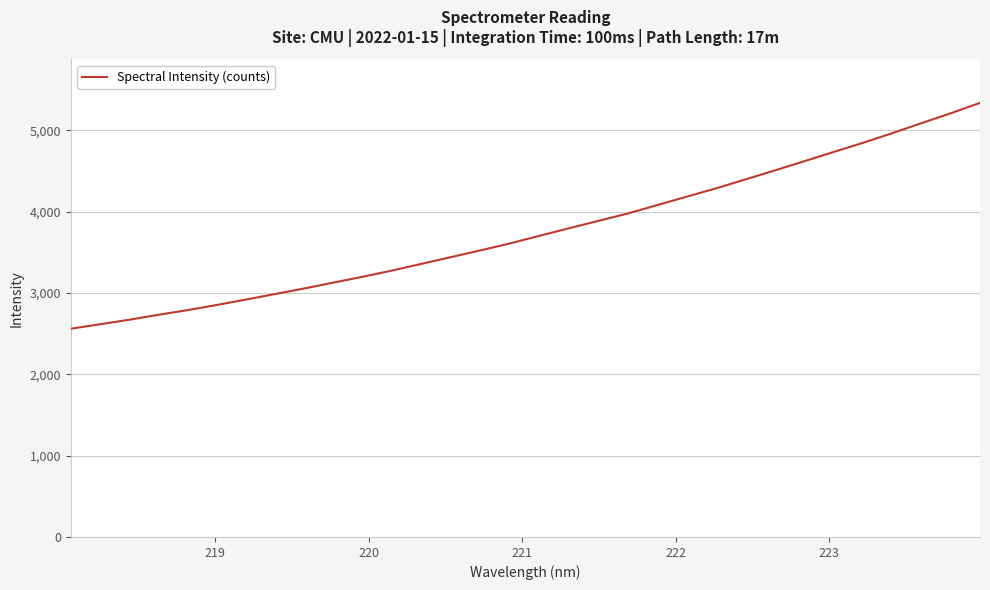

What is the smallest value displayed?

2561.1